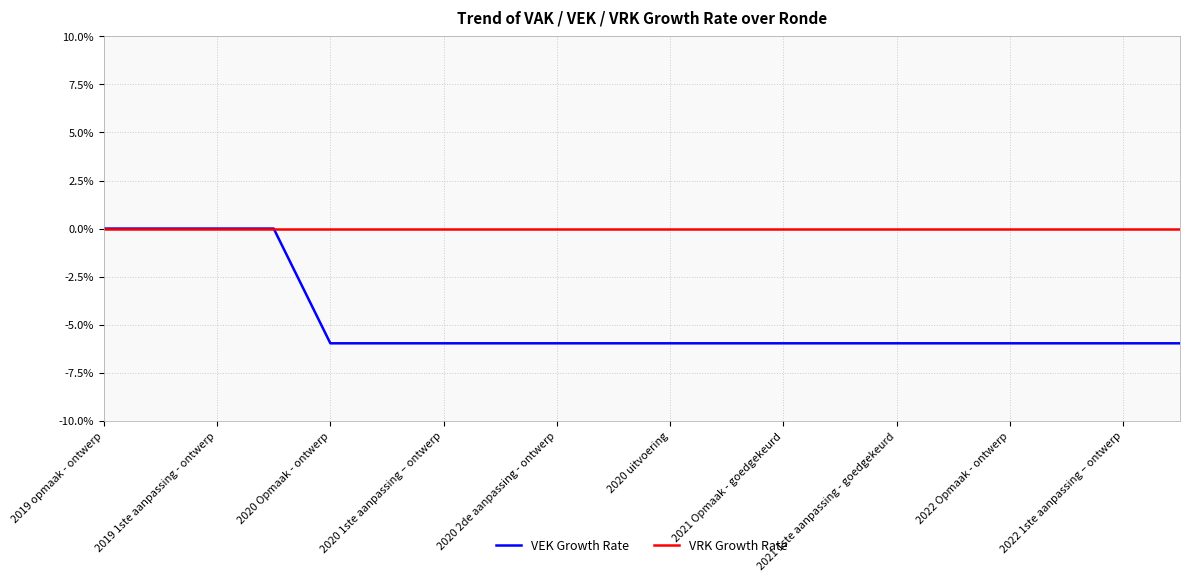

What is the minimum value shown in the chart?

-6.0